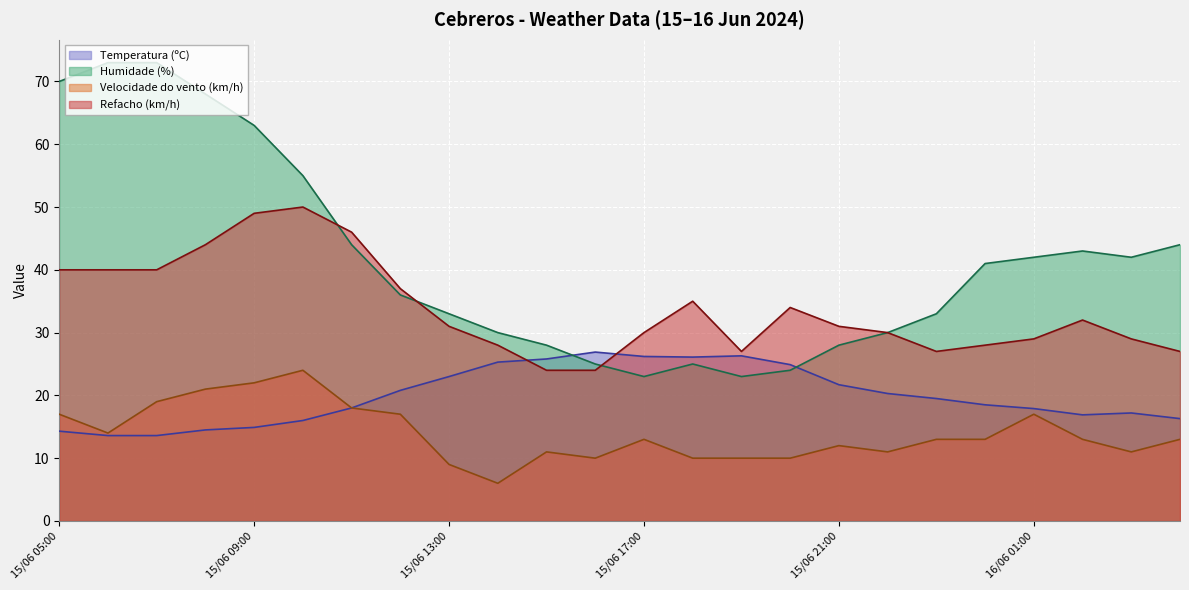

At which category does Humidade (%) reach its first local peak?

15/06 18:00